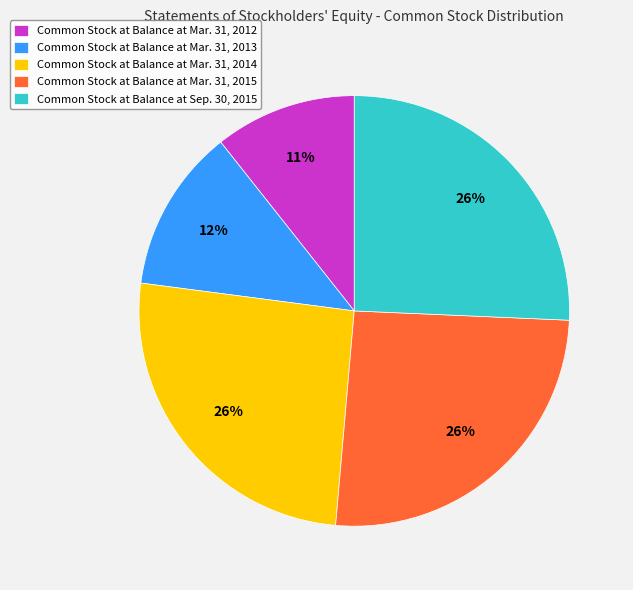

To the nearest percent, what is the difference between the largest and smallest slice percentages?

15%